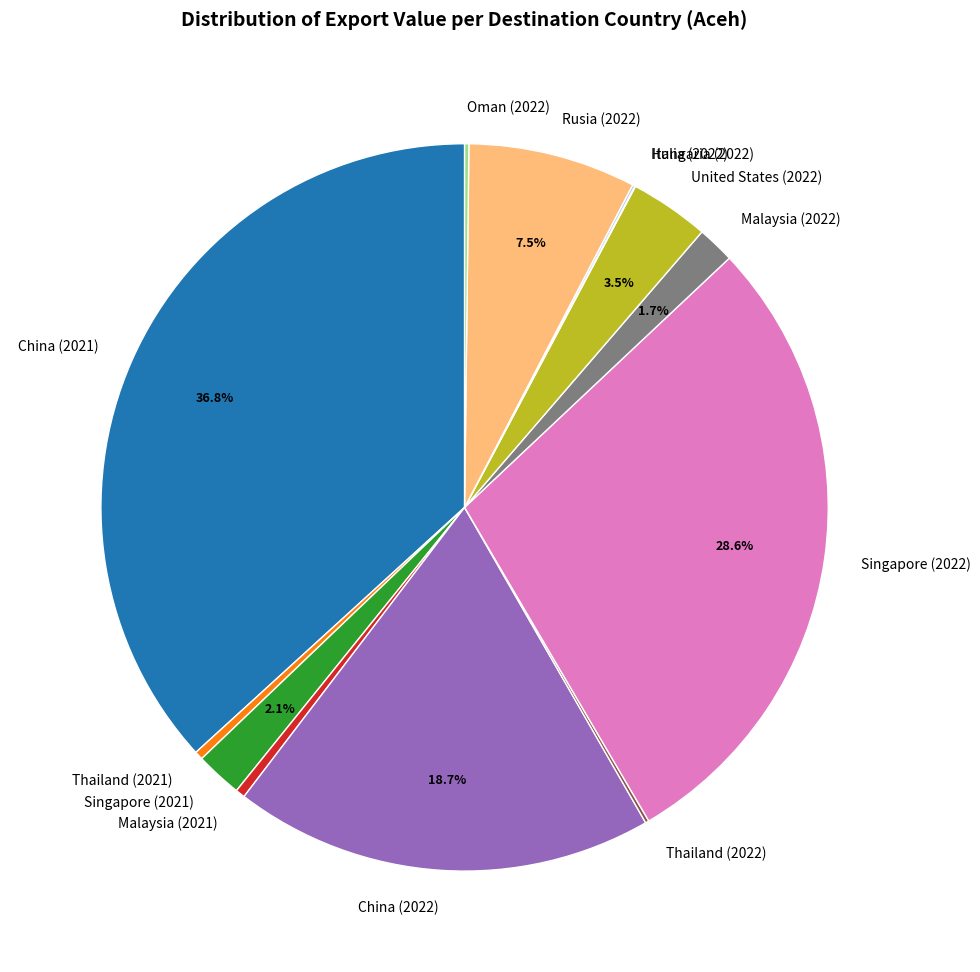

Which category has the biggest portion of the pie?

China (2021)